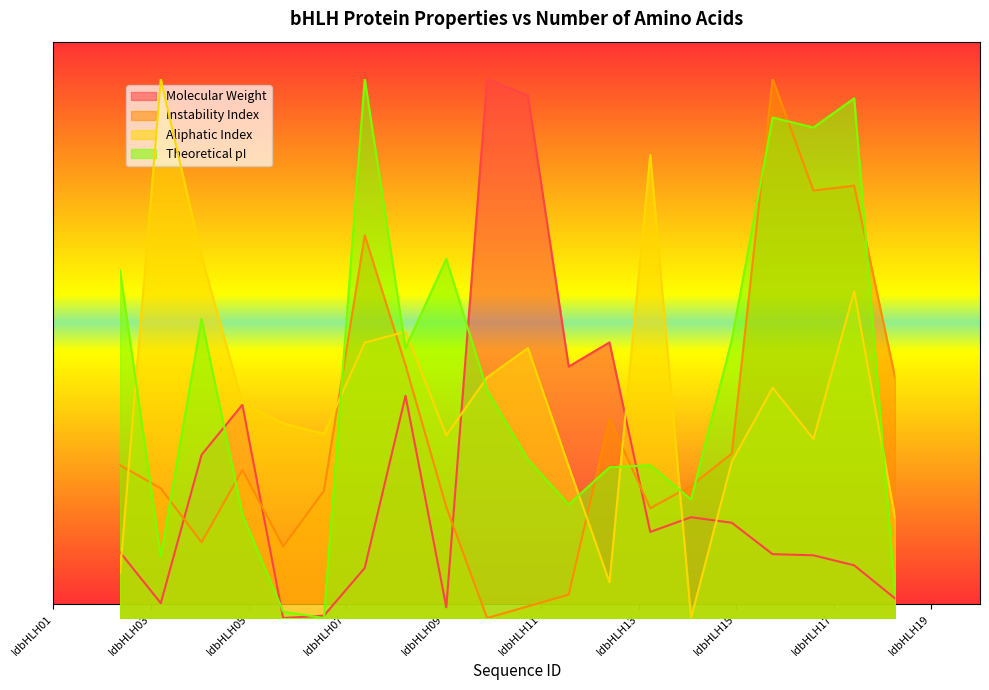

Which series changed the most between IdbHLH07 and IdbHLH10?

Molecular Weight